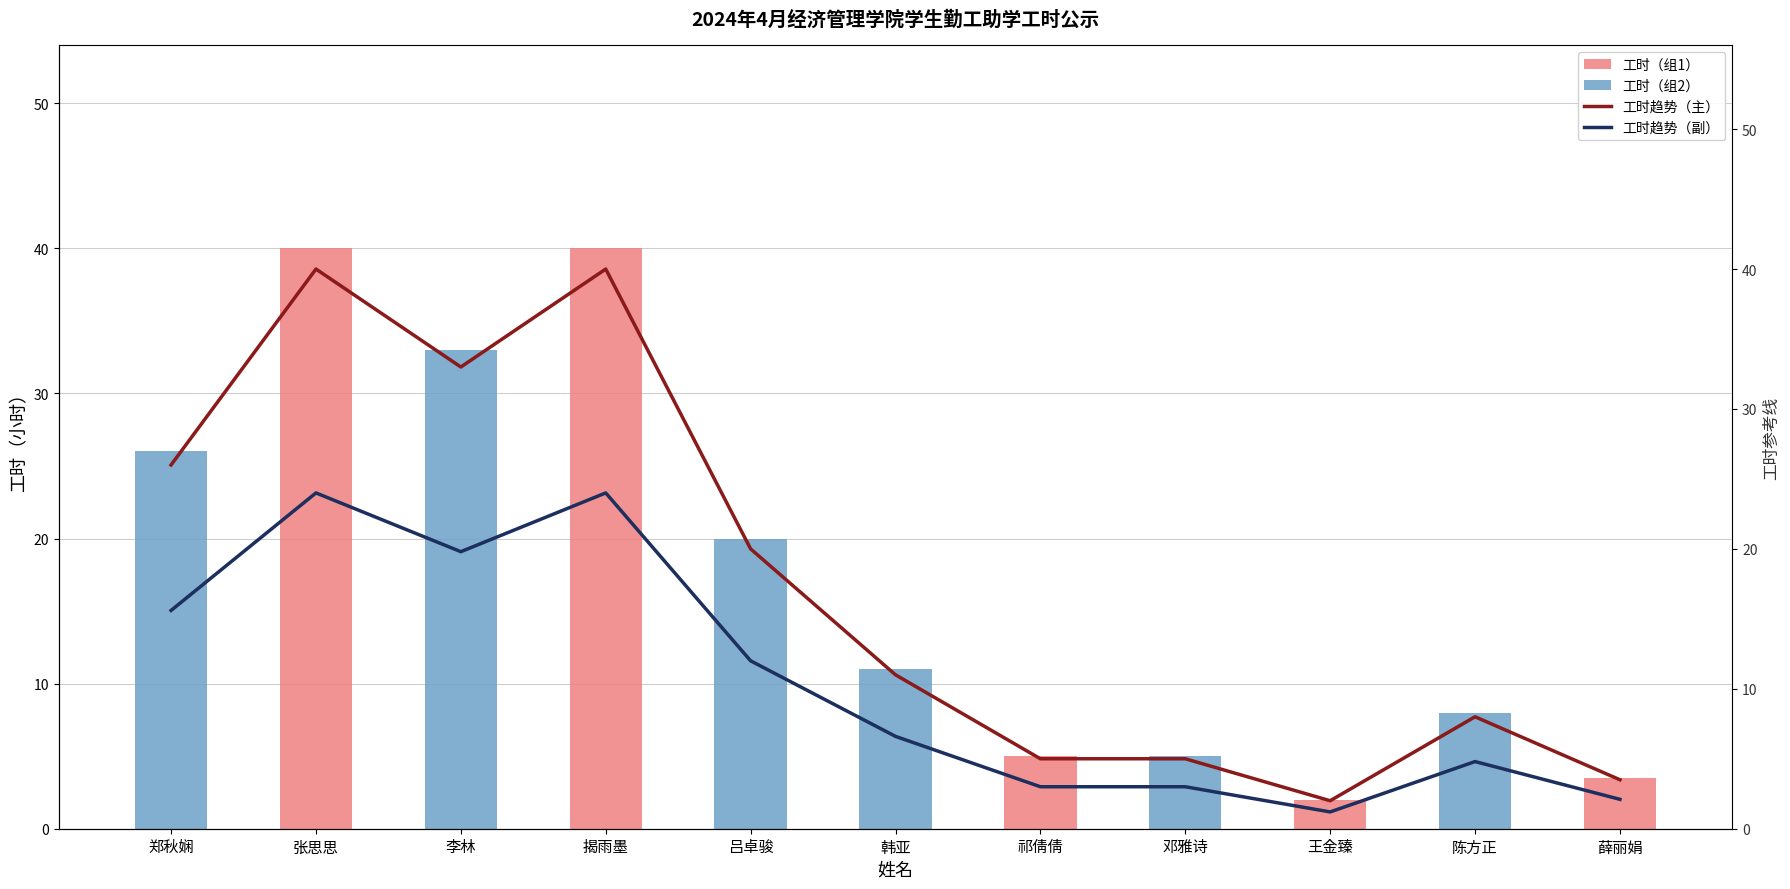

True or false: 工时（组1） has a value of 40.0 at 揭雨墨.

True